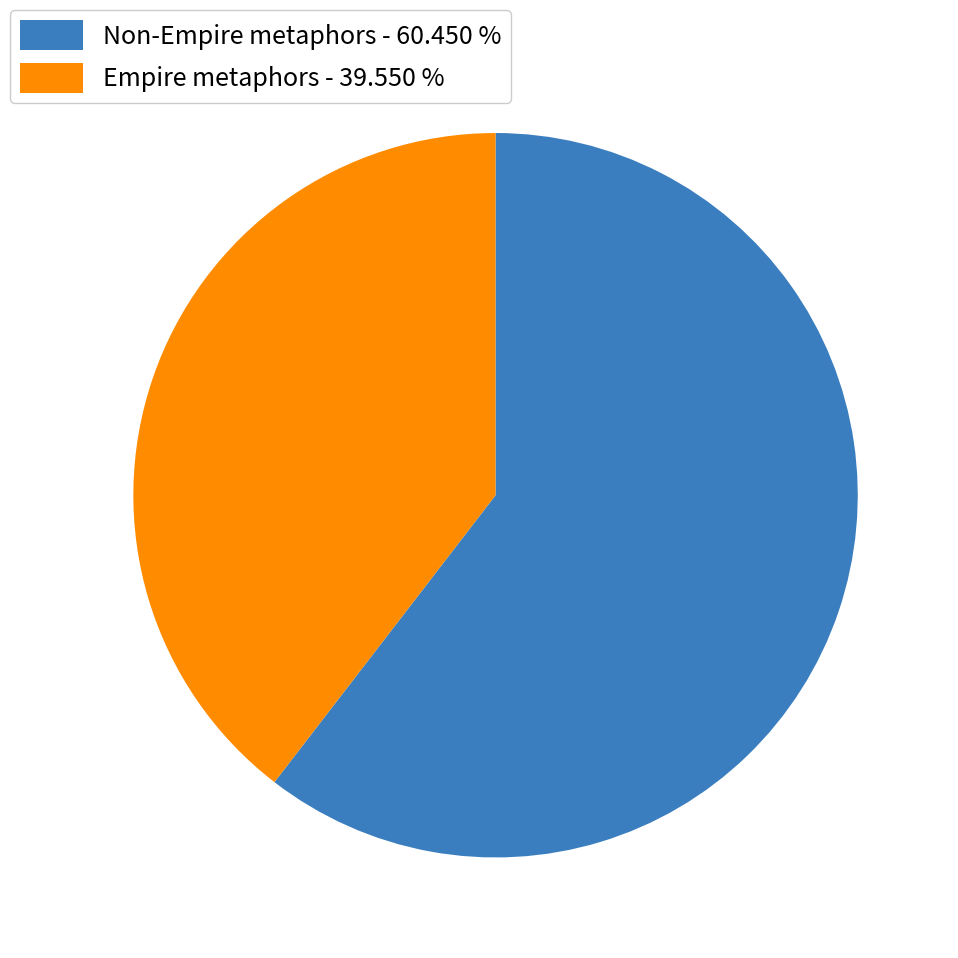

Which slice is the largest?

Non-Empire metaphors - 60.450 %